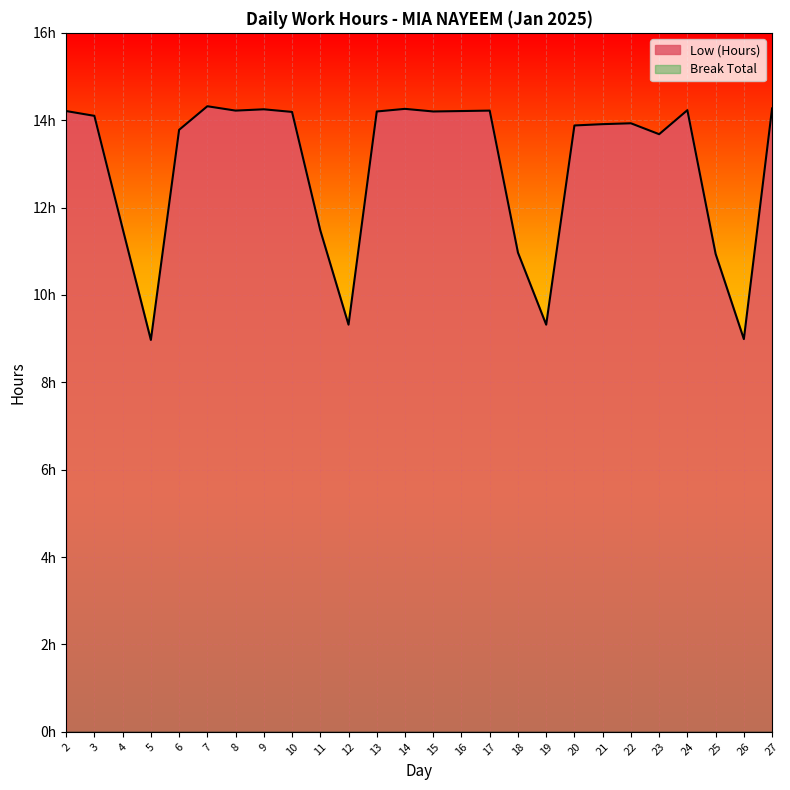

The value at 27 is 14.3. True or false?

True